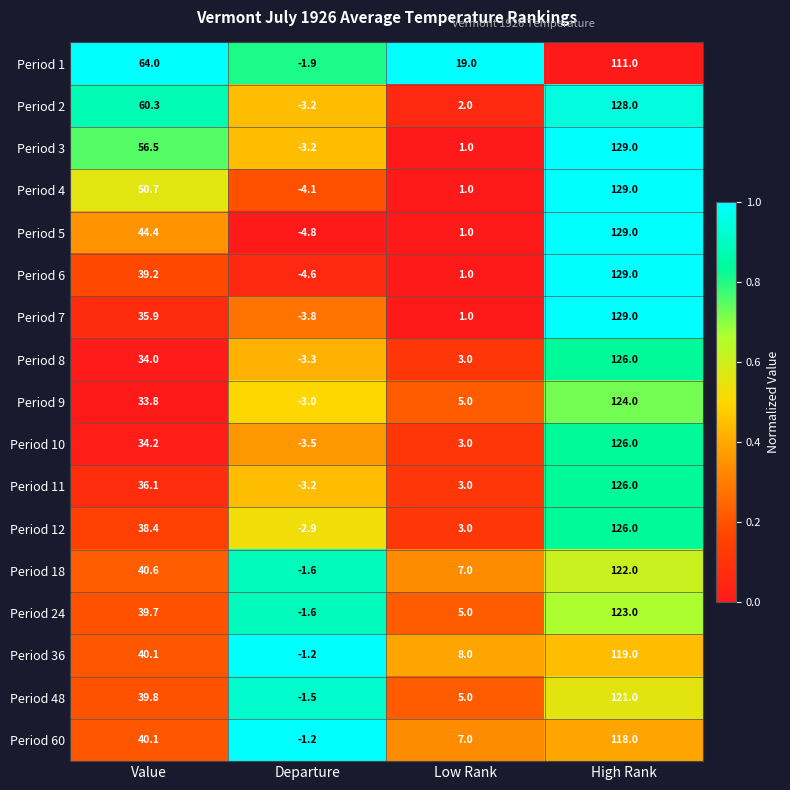

Which series has the largest range (max minus min)?

Period 5